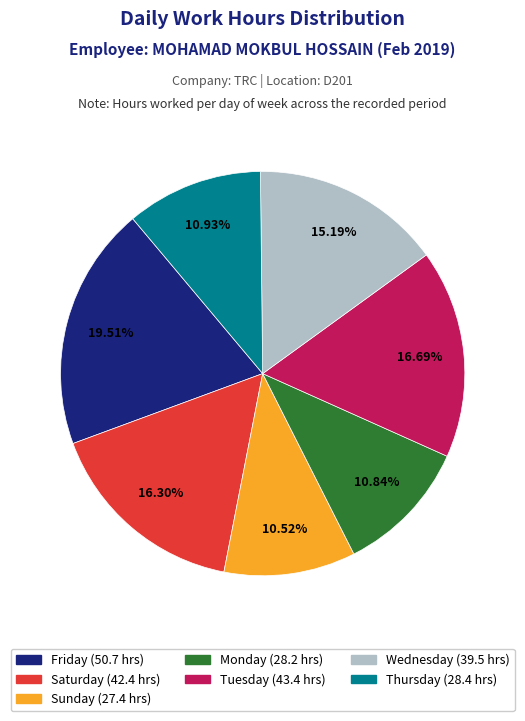

Is there a majority slice in this chart?

No